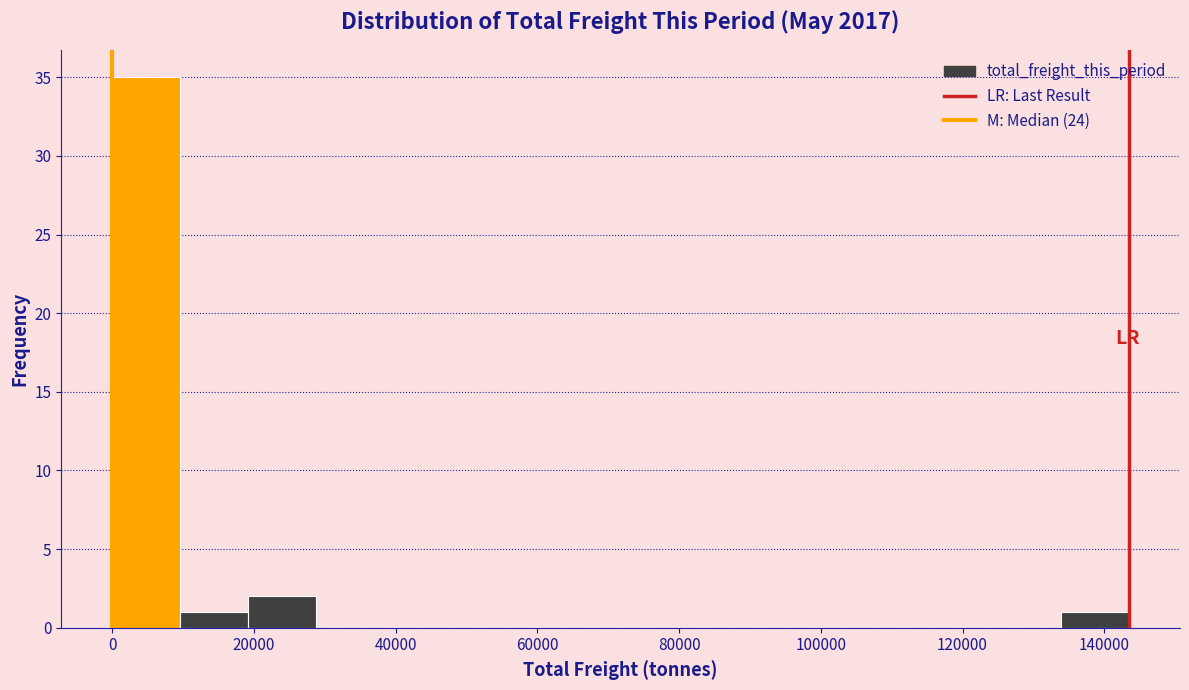

Reading left to right, list every bar in this chart as the range it spans on the x-axis followed by its height. Neither the bar edges nor the heights are printed on the chart, so give them approximately, as read against the axes.

0 to 10000: 35
10000 to 20000: 1
20000 to 28000: 2
28000 to 38000: 0
38000 to 48000: 0
48000 to 58000: 0
58000 to 66000: 0
66000 to 76000: 0
76000 to 86000: 0
86000 to 96000: 0
96000 to 106000: 0
106000 to 114000: 0
114000 to 124000: 0
124000 to 134000: 0
134000 to 144000: 1